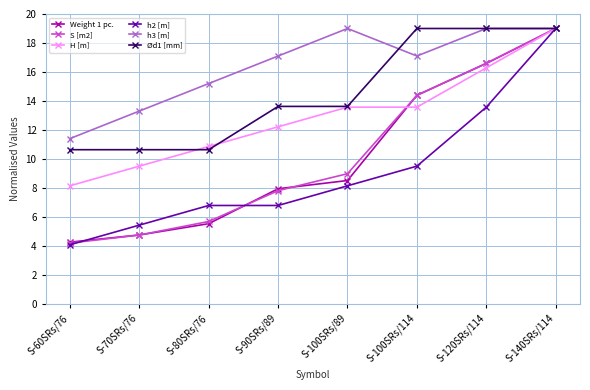

Is the value of Weight 1 pc. at S-100SRs/114 greater than the value of h2 [m] at S-90SRs/89?

Yes